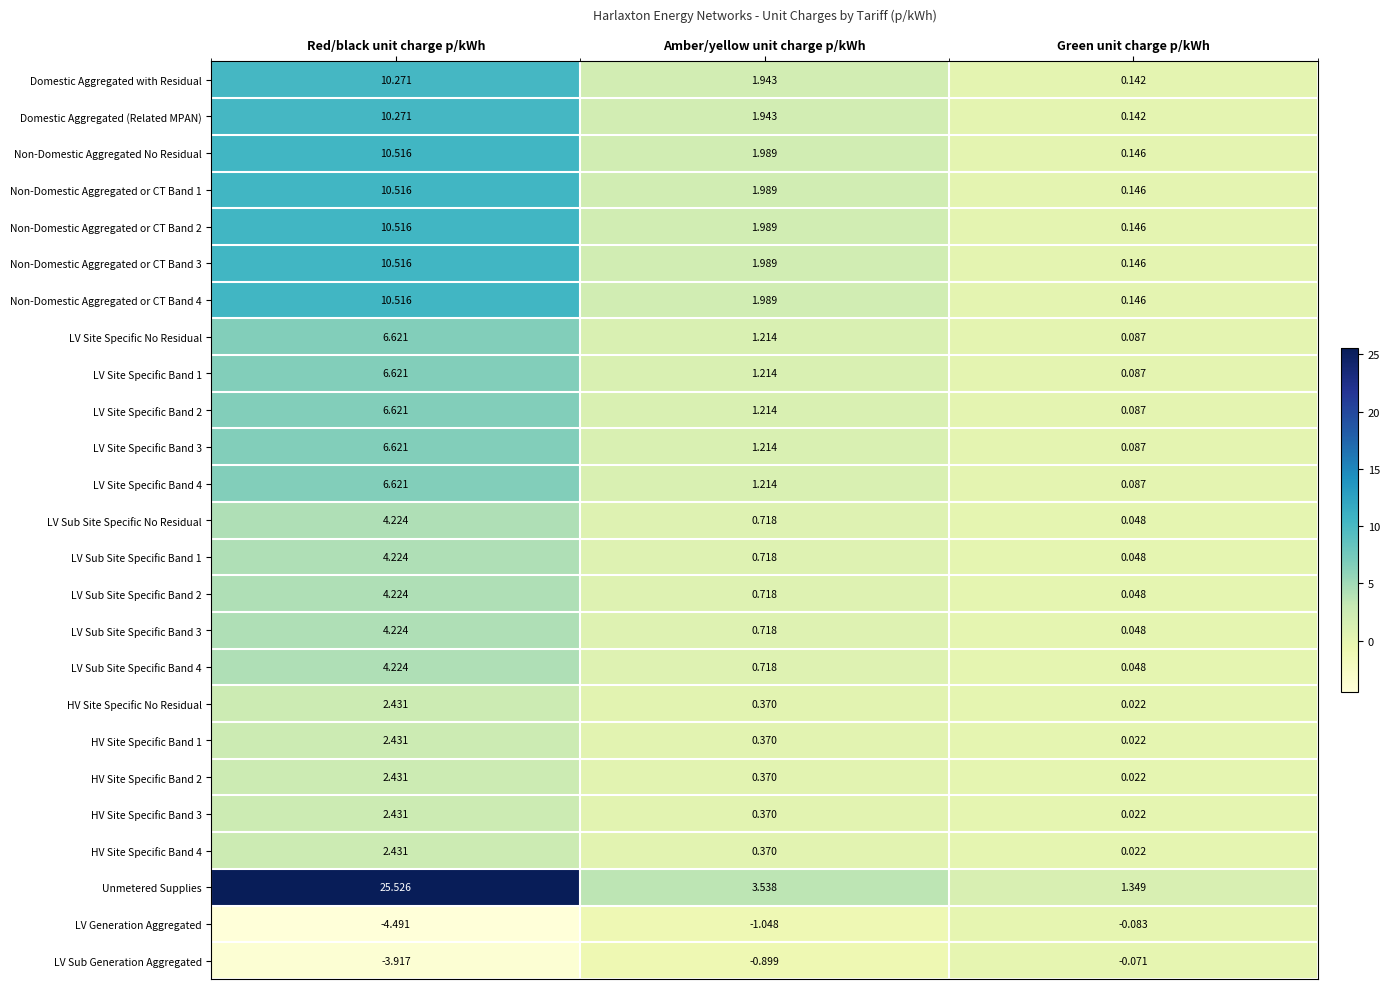

How many categories are shown in the chart?

3